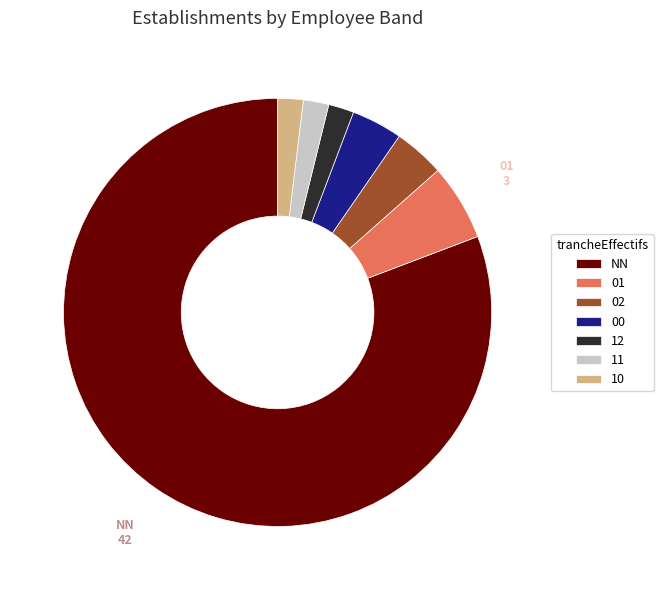

Which category has the biggest portion of the pie?

NN